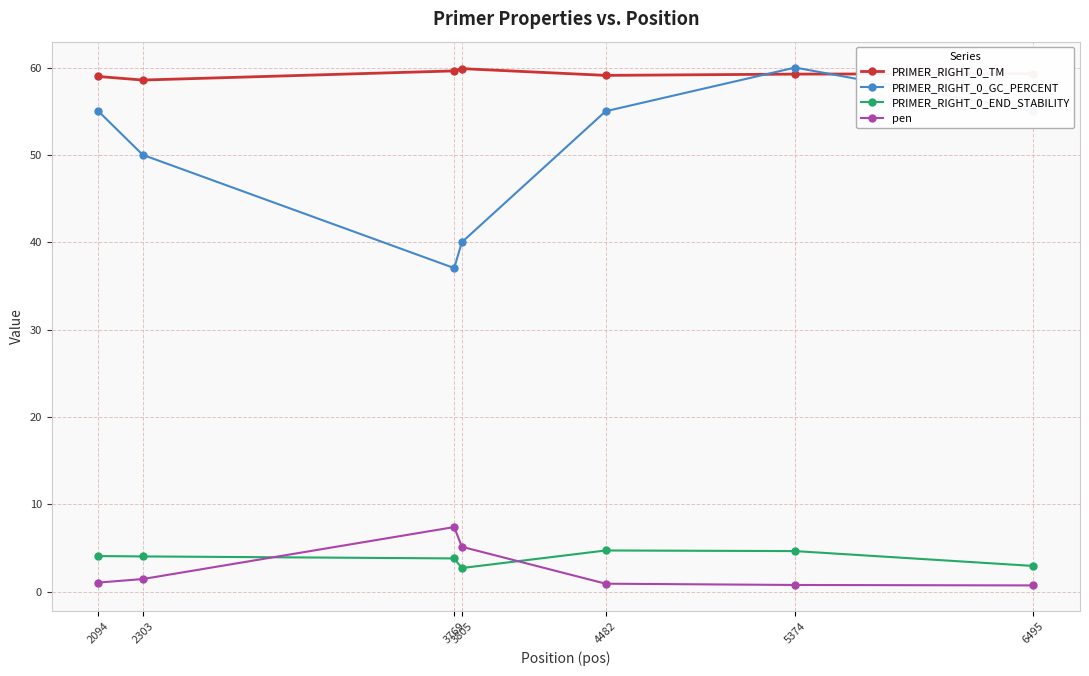

True or false: pen has more than 0 points higher than both neighbors.

True